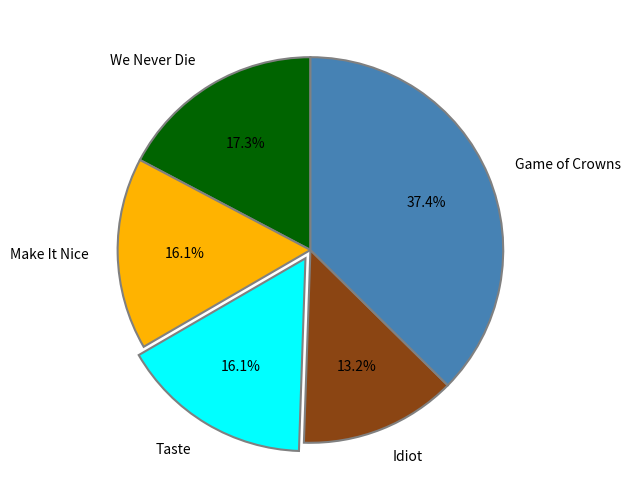

Is there a majority slice in this chart?

No